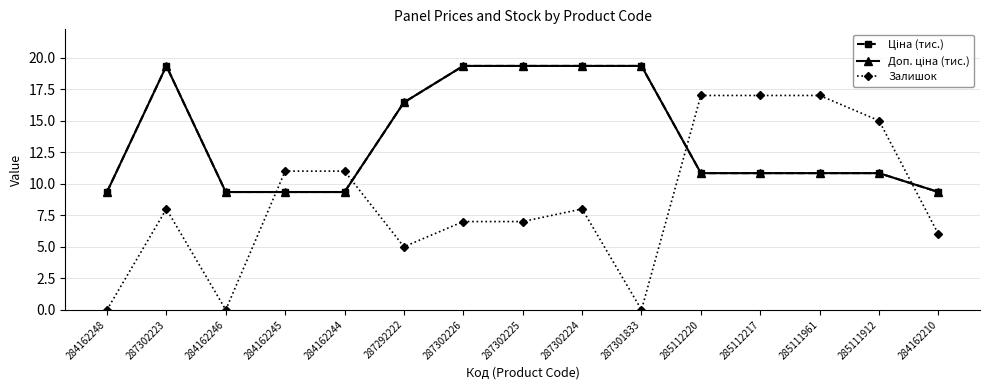

At which category does Ціна (тис.) reach its first local peak?

287302223